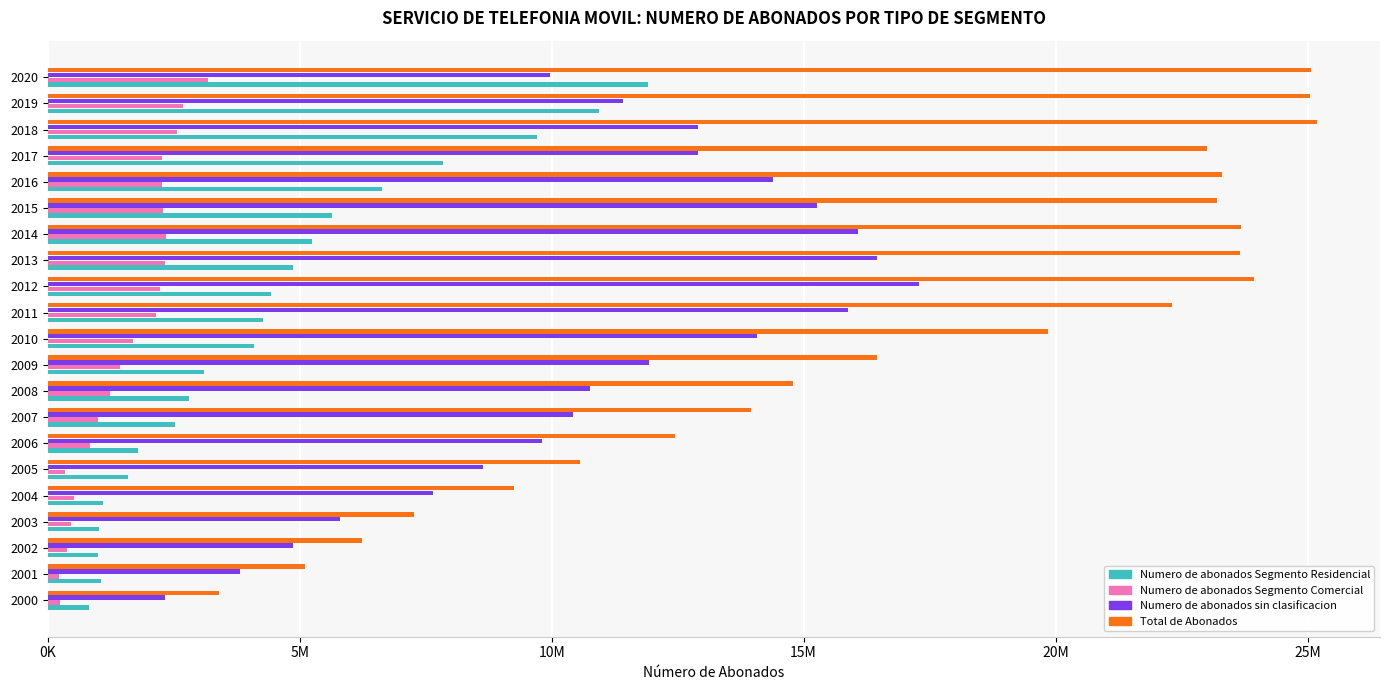

What are all the series names shown in the legend?

Numero de abonados Segmento Residencial, Numero de abonados Segmento Comercial, Numero de abonados sin clasificacion, Total de Abonados